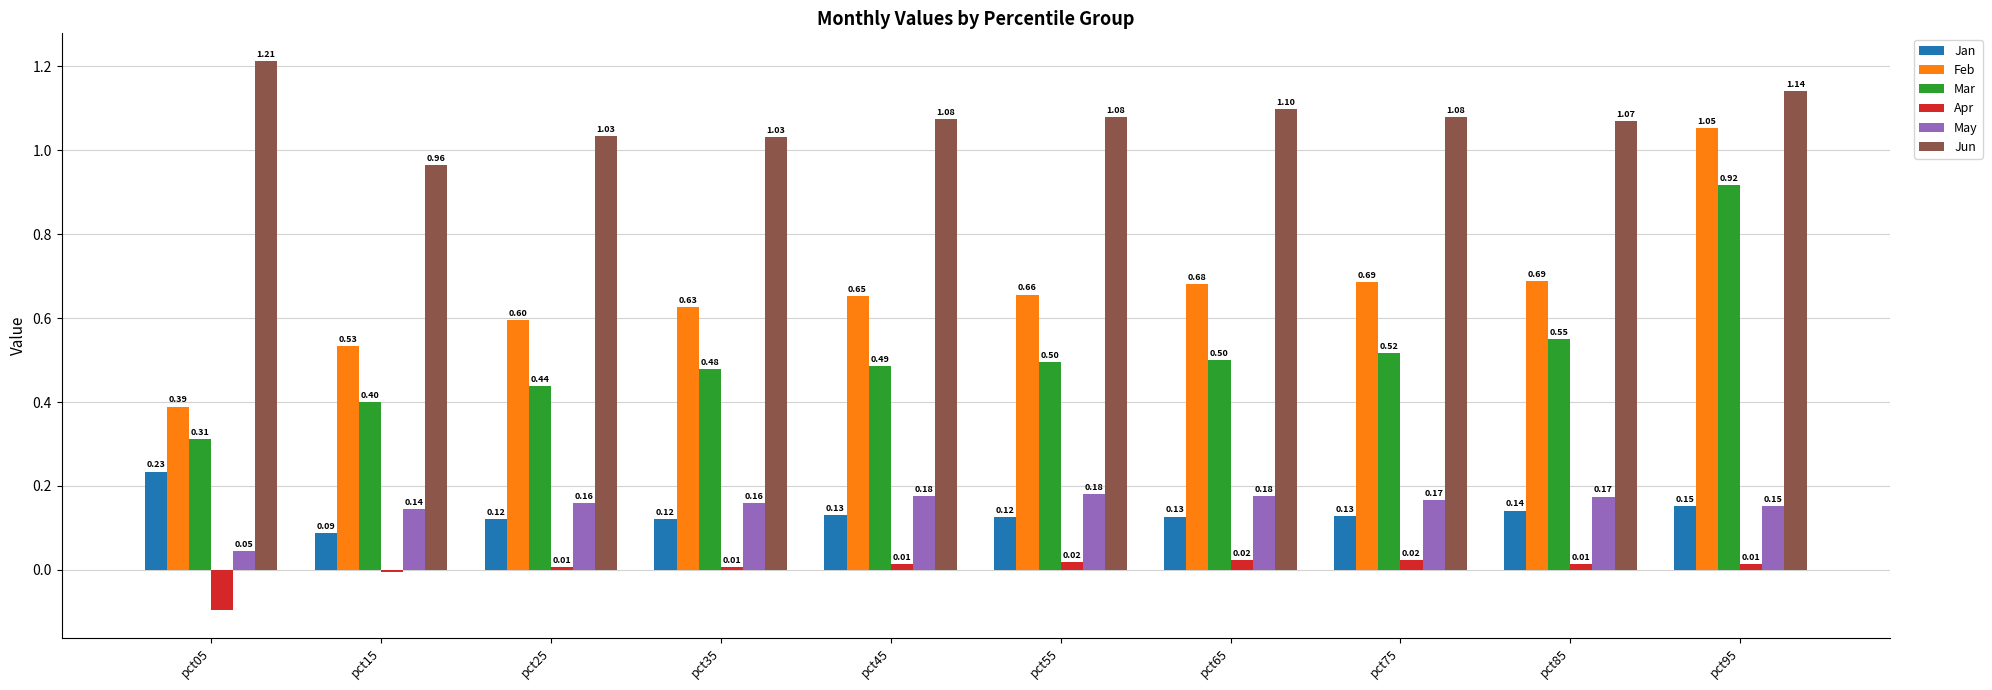

Which series has the largest range (max minus min)?

Feb